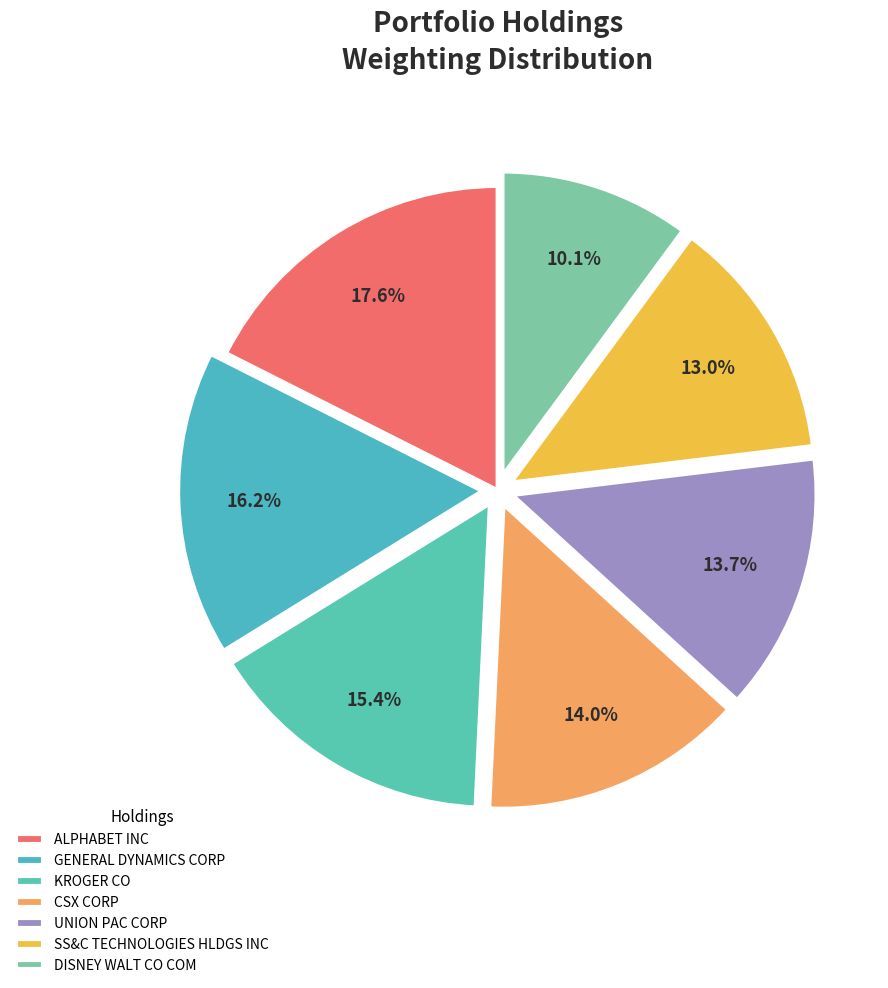

True or false: ALPHABET INC accounts for 18% of the total.

True